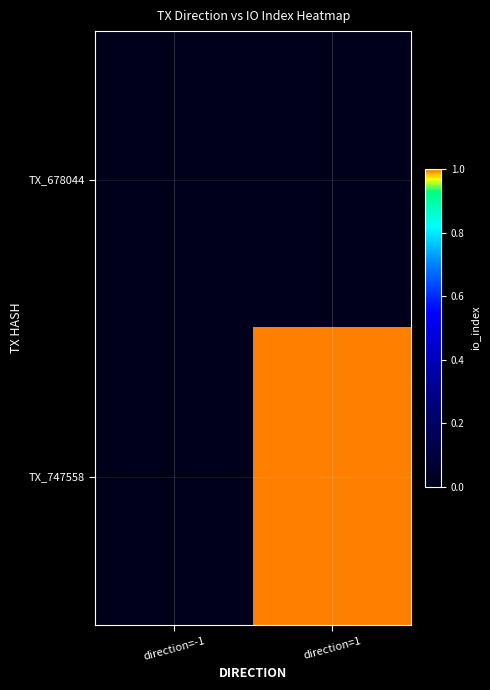

Reading right to left, what are all the values shown in this chart?

TX_678044: direction=1=0	direction=-1=0
TX_747558: direction=1=1	direction=-1=0